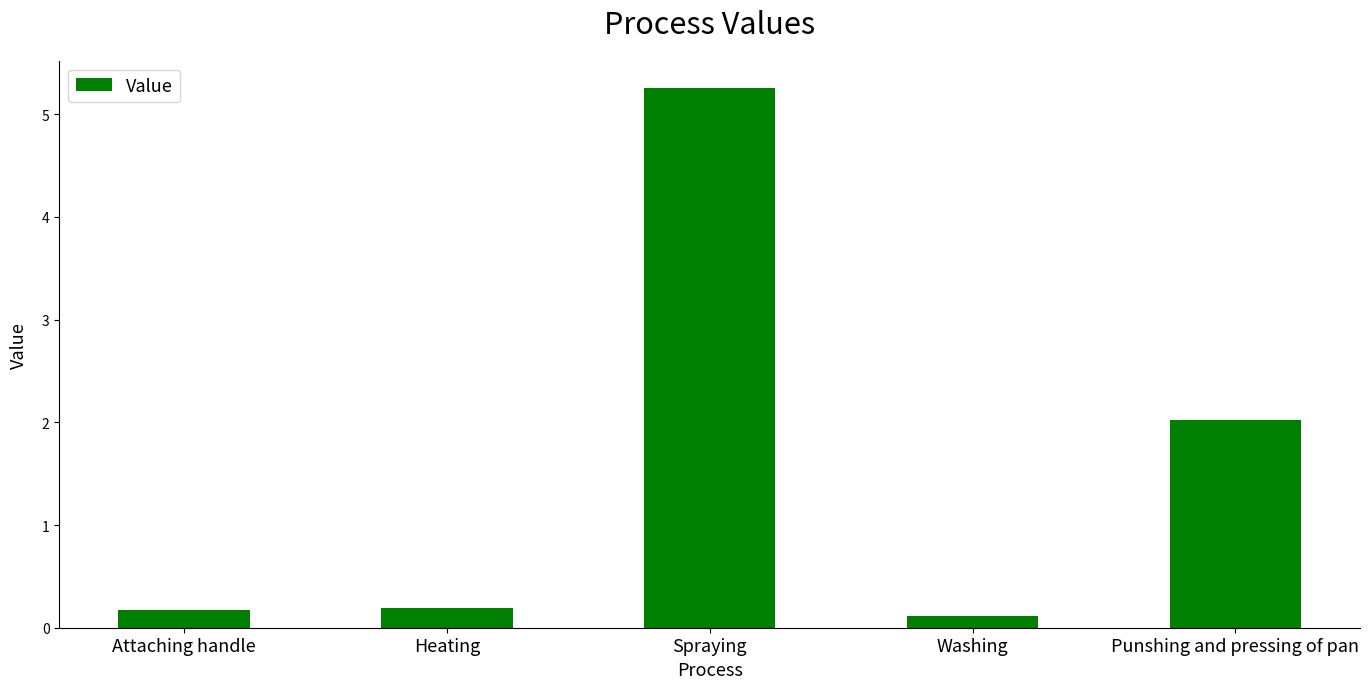

What is the label of the 1st bar from the left?

Attaching handle